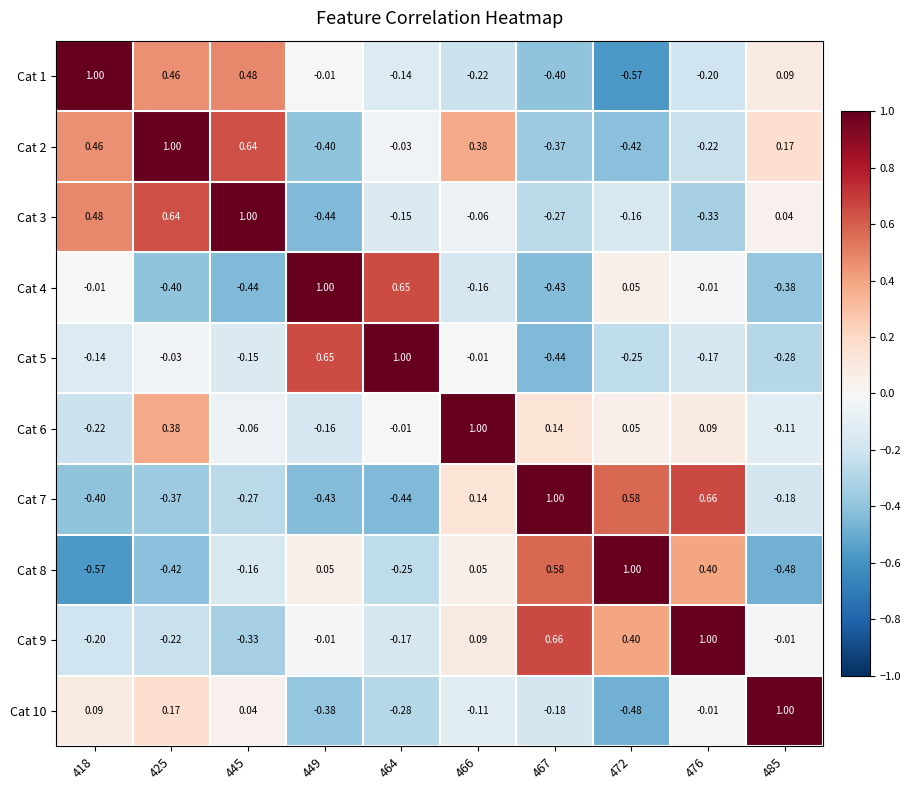

Is the value of Cat 3 at 466 greater than the value of Cat 10 at 467?

Yes